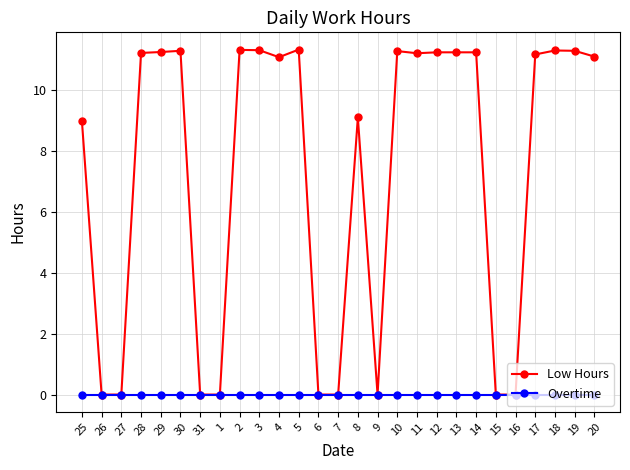

Which series has the largest total across all categories?

Low Hours